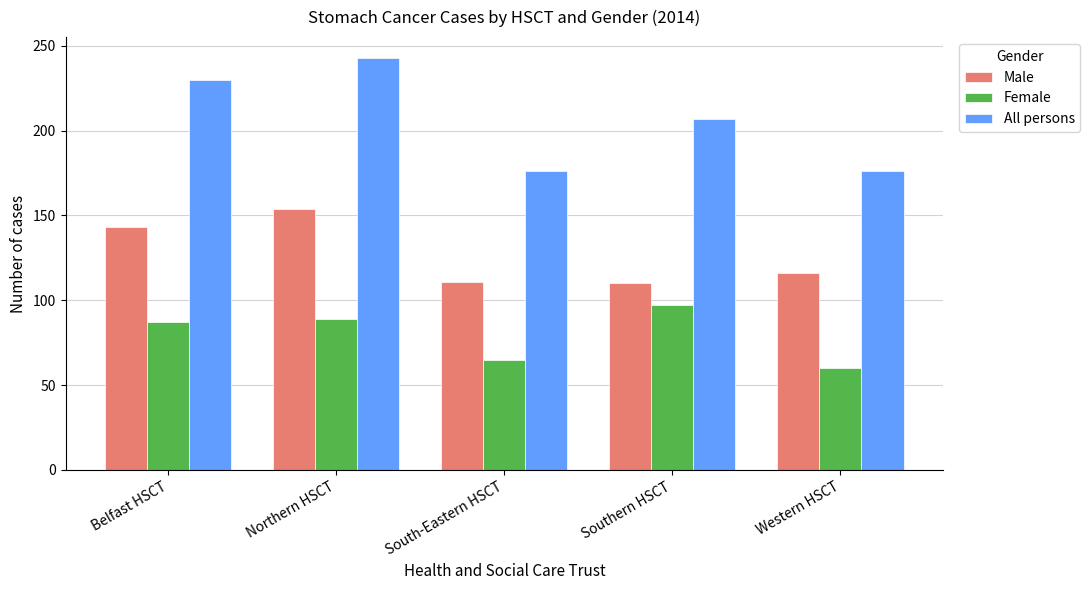

True or false: All persons has a value of 59 at Southern HSCT.

False